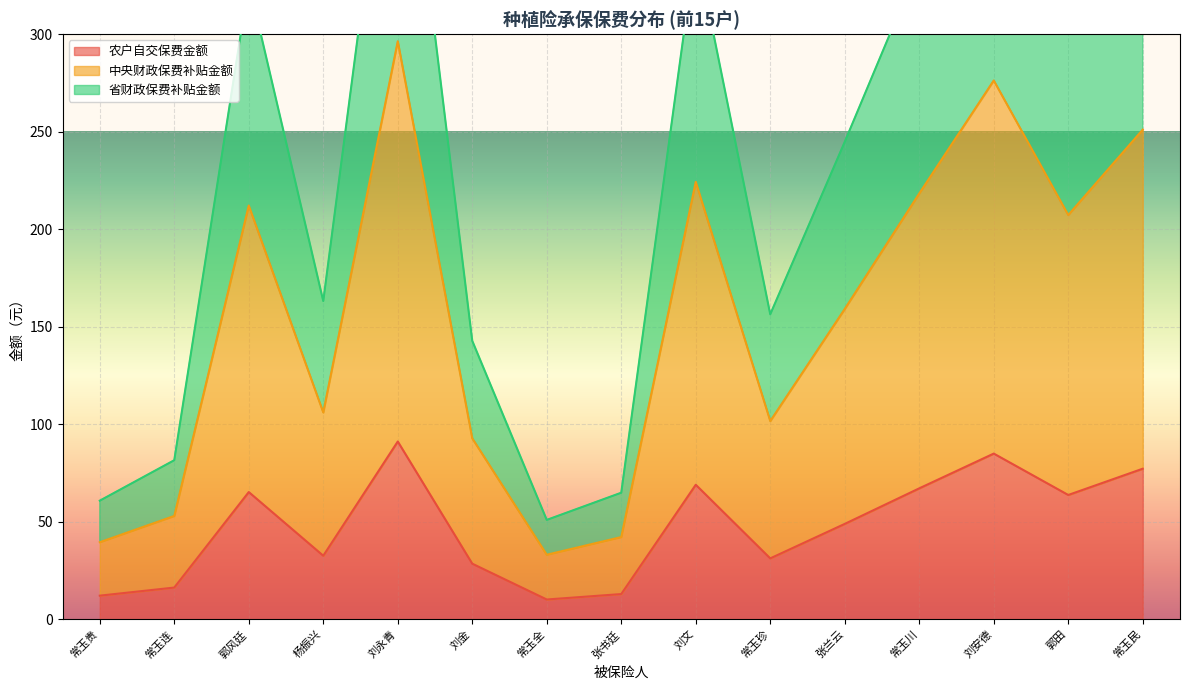

What is the average value of the 省财政保费补贴金额 series?

237.3